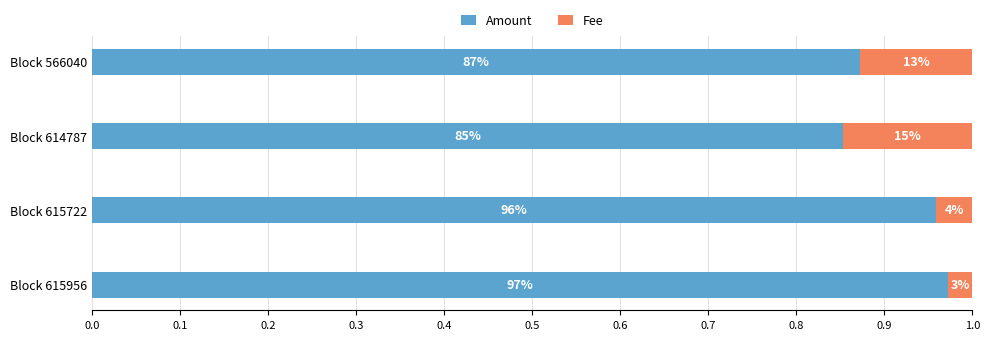

What is the sum of all Amount values?

3.7